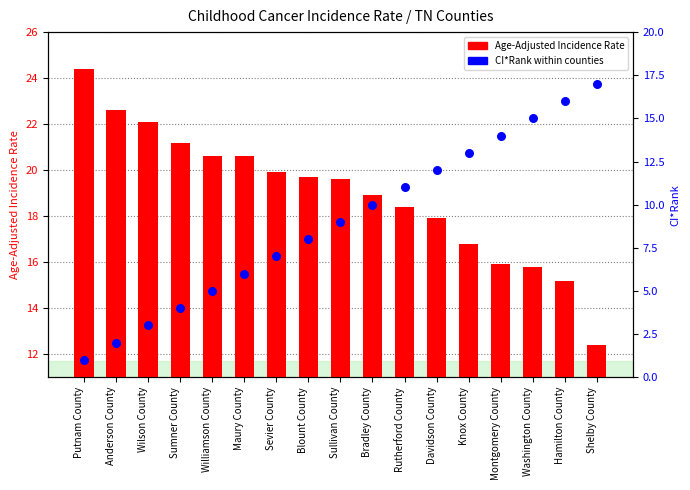

At how many categories does at least one series exceed 18?

11